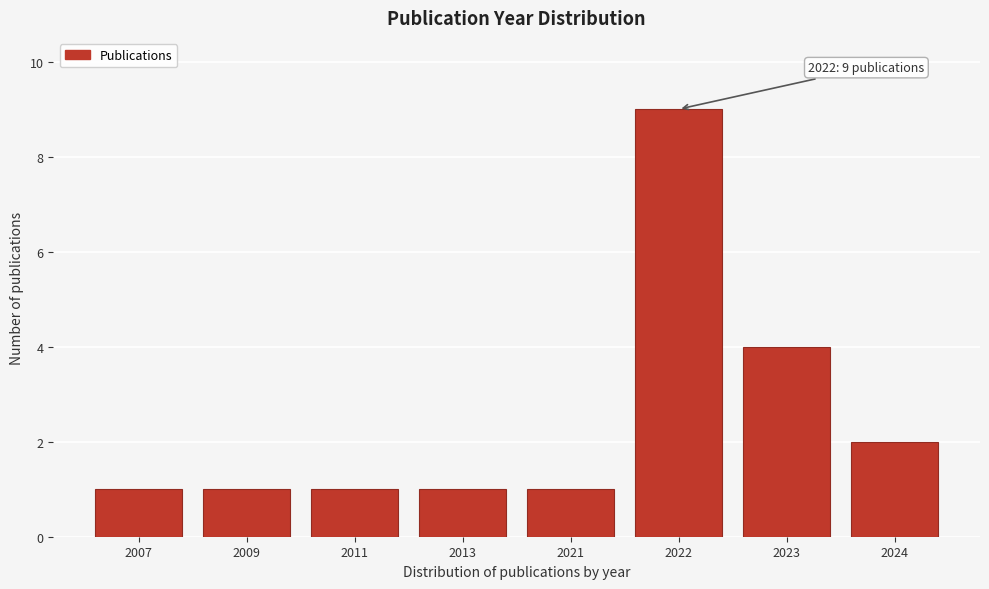

Reading left to right, what are all the values shown in this chart?

2007=1	2009=1	2011=1	2013=1	2021=1	2022=9	2023=4	2024=2